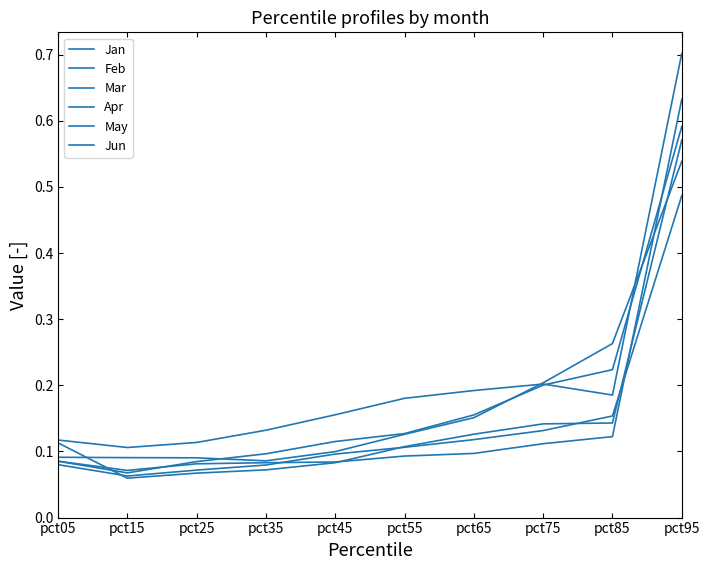

Is the value of Mar at pct15 greater than the value of Apr at pct05?

No